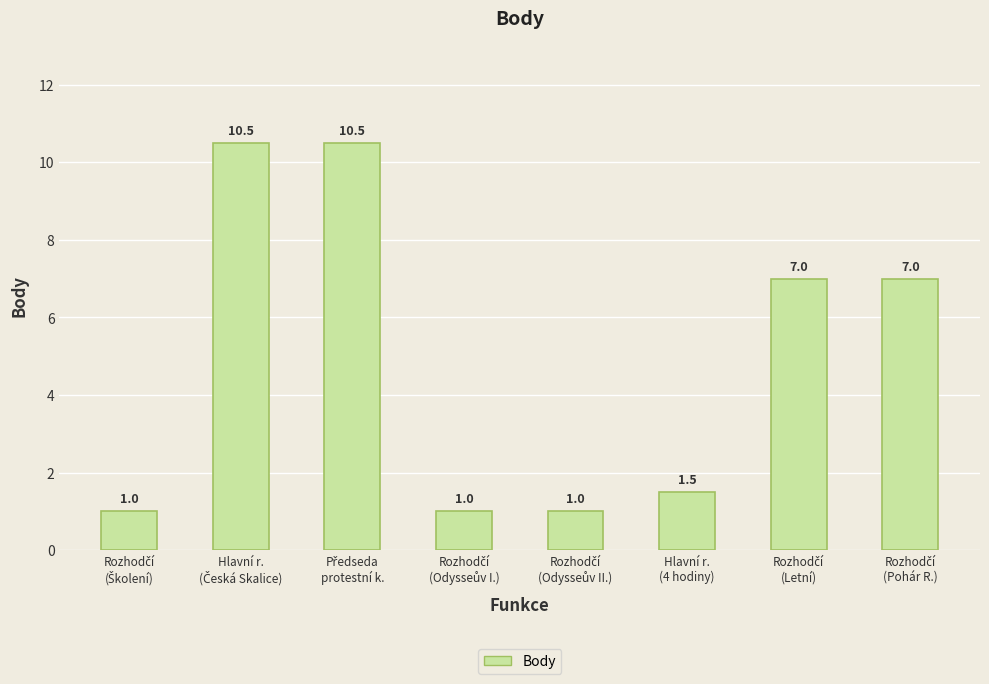

How many bars are there in total?

8